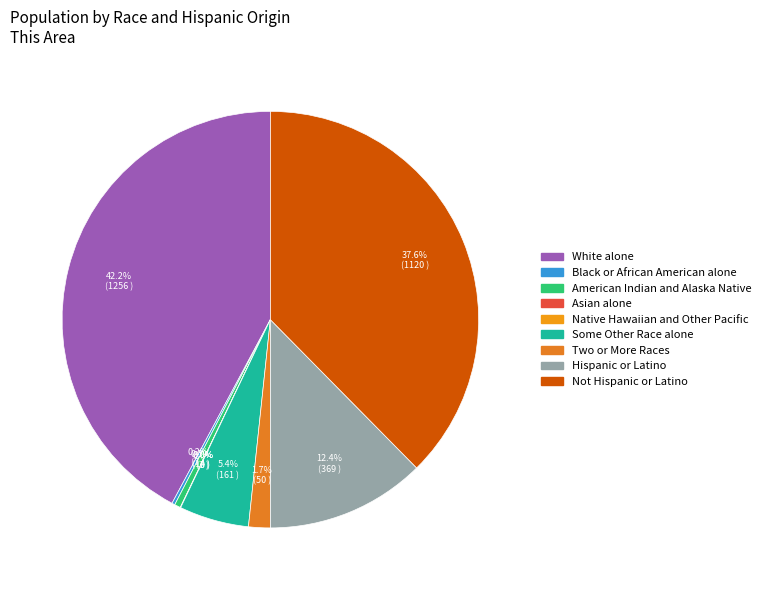

To the nearest percent, what is the difference between the largest and smallest slice percentages?

42%